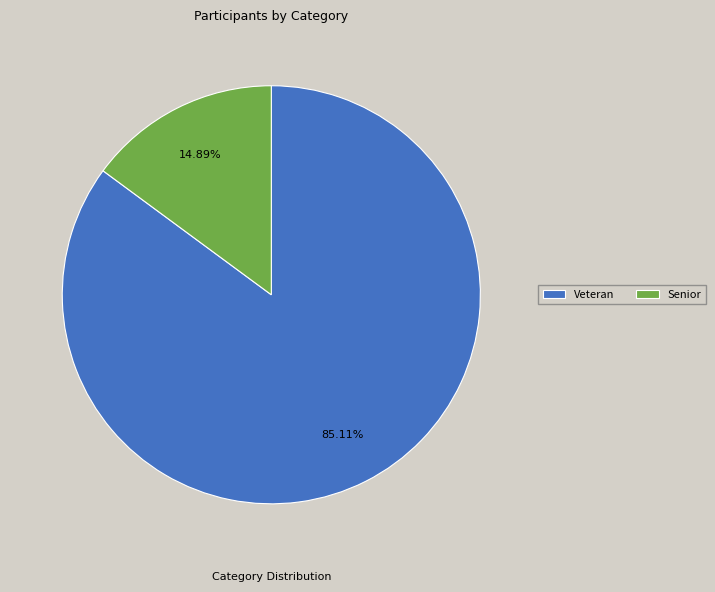

What is the ratio of the value at Veteran to the value at Senior?

5.7